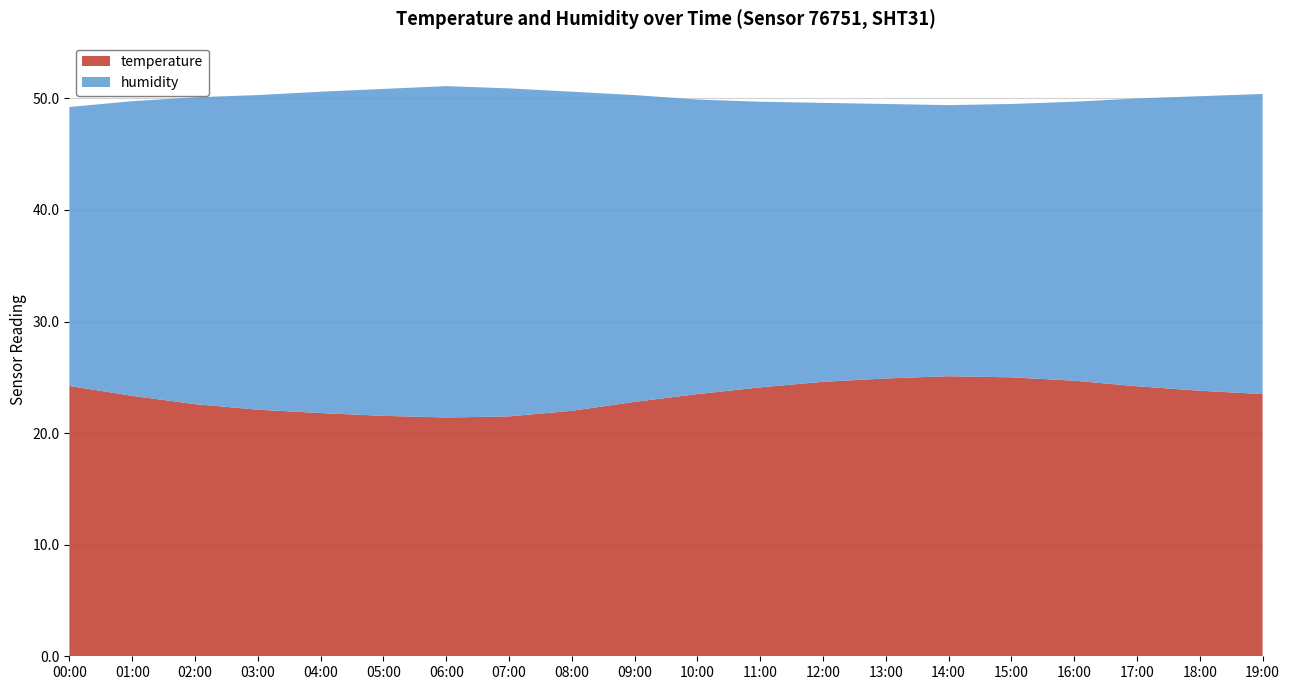

What is the spread (max minus min) of values at 14:00?

0.8